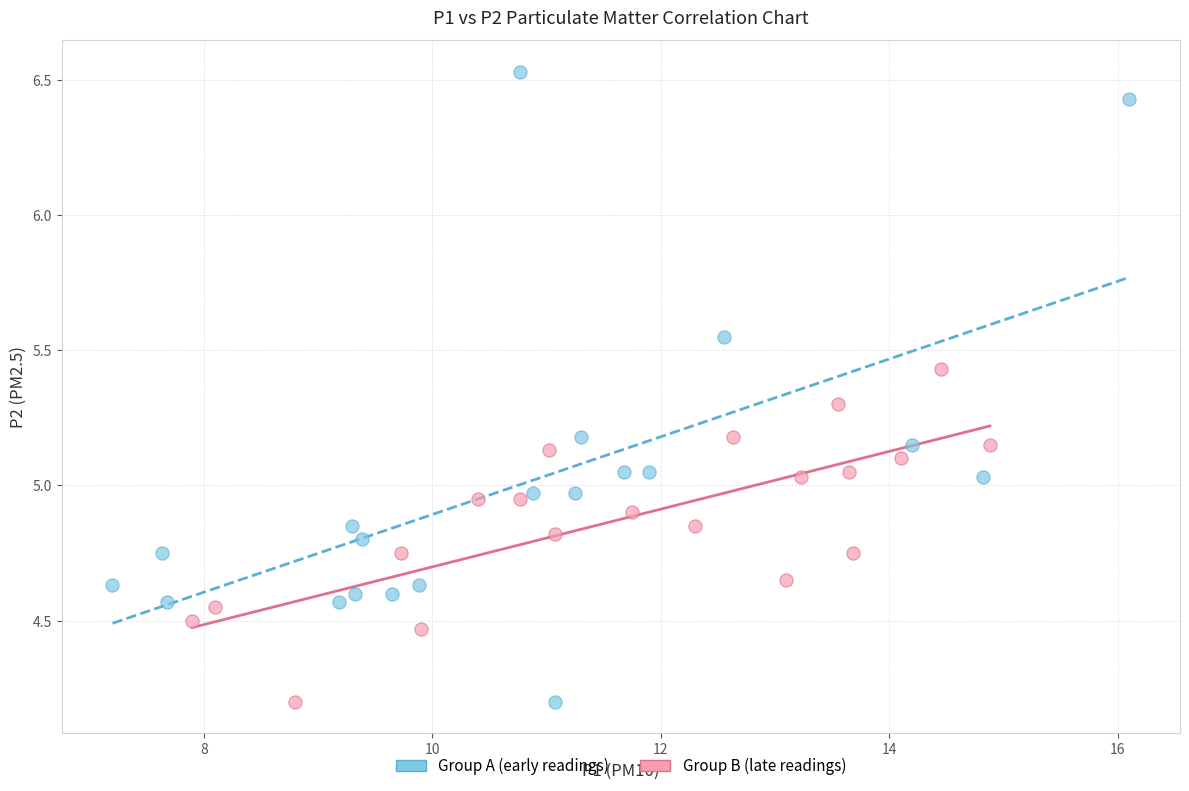

What are all the series names shown in the legend?

Group A (early readings), Group B (late readings)